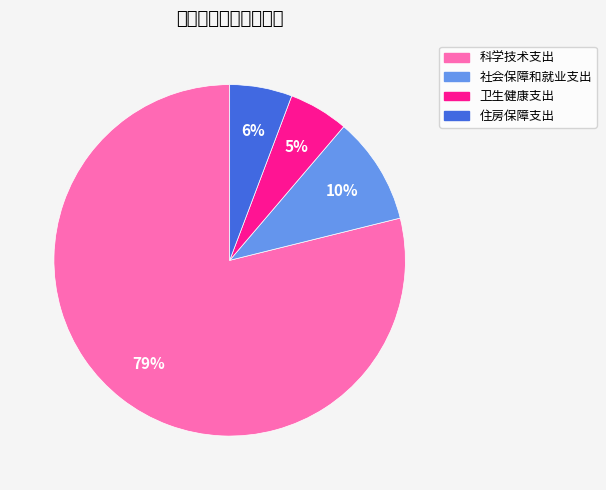

Between 住房保障支出 and 科学技术支出, which is larger?

科学技术支出